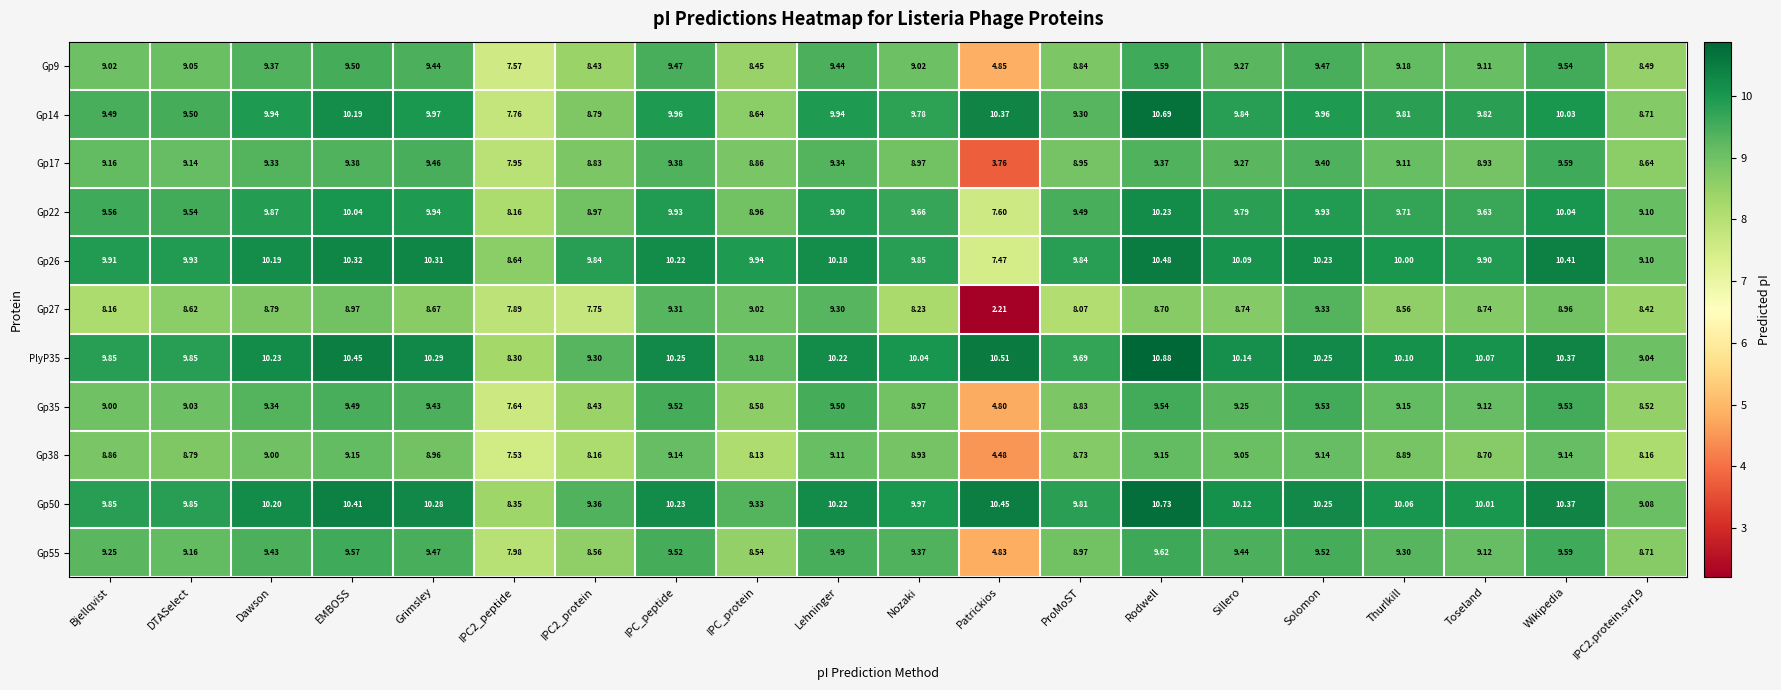

At which label does Gp26 first exceed 10?

Dawson